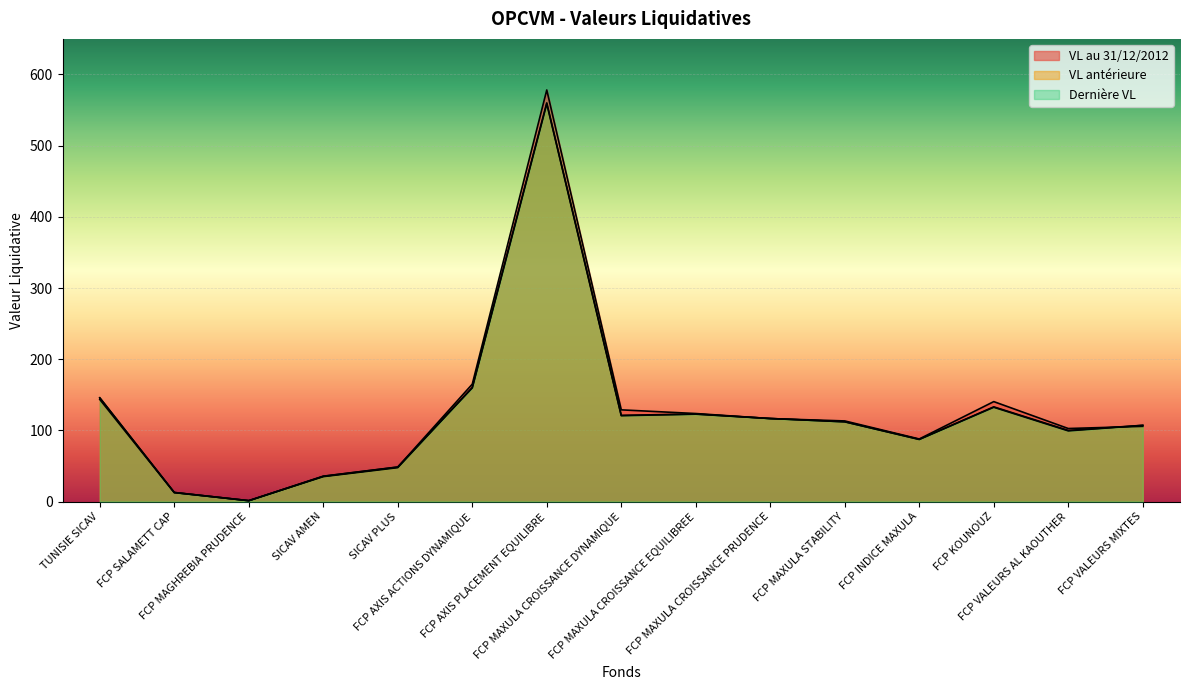

What is the sum of the Dernière VL values at FCP AXIS PLACEMENT EQUILIBRE and FCP MAXULA CROISSANCE PRUDENCE?

675.6